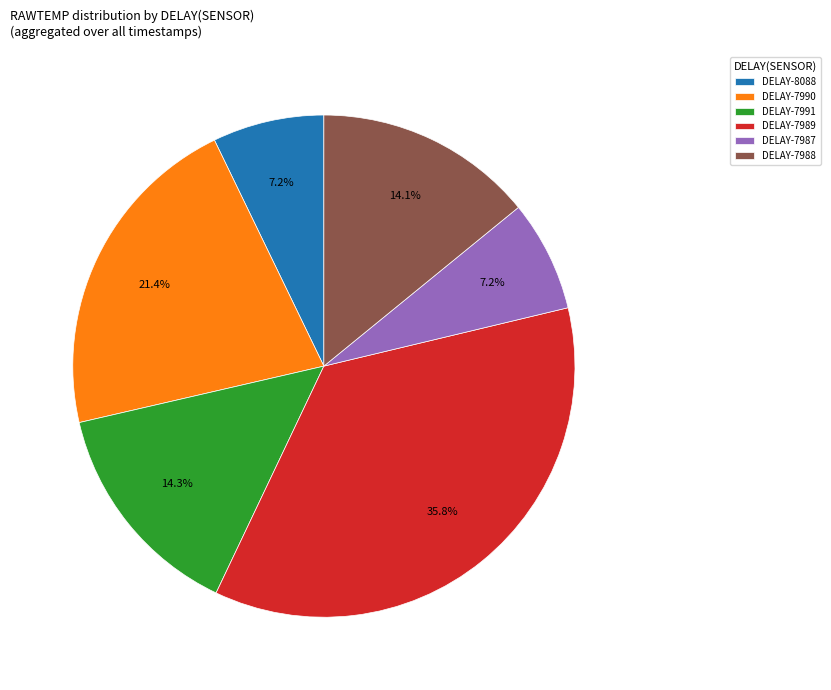

Approximately how many times larger is the value at DELAY-7990 compared to DELAY-7987?

3.0